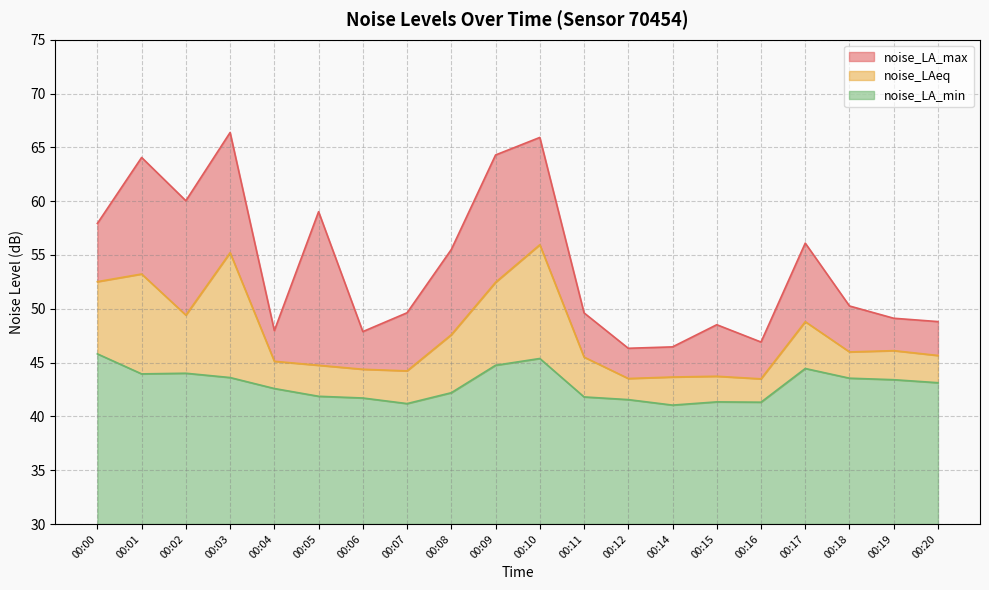

Which series has the widest spread of values?

noise_LA_max